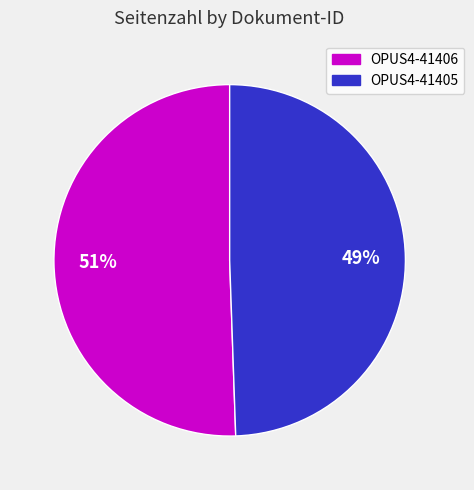

Does OPUS4-41406 account for over 50% of the chart?

Yes